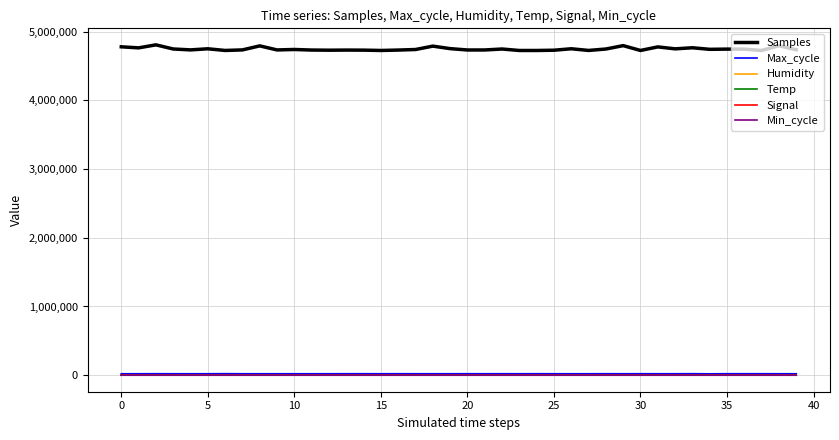

Which series has the largest total across all categories?

Samples